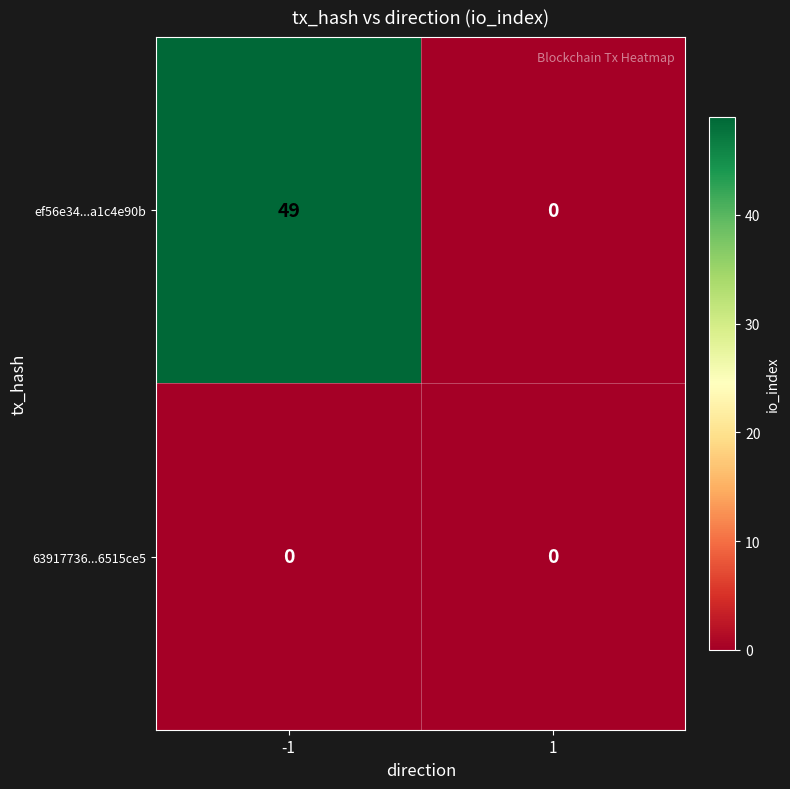

At how many categories does at least one series exceed 8?

1